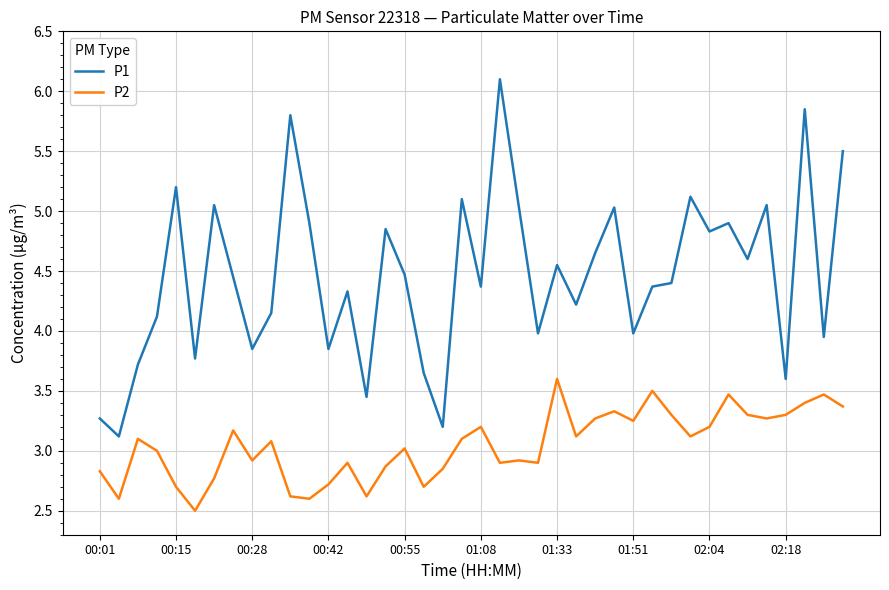

What is the difference between the maximum and minimum values in the P2 series?

1.1